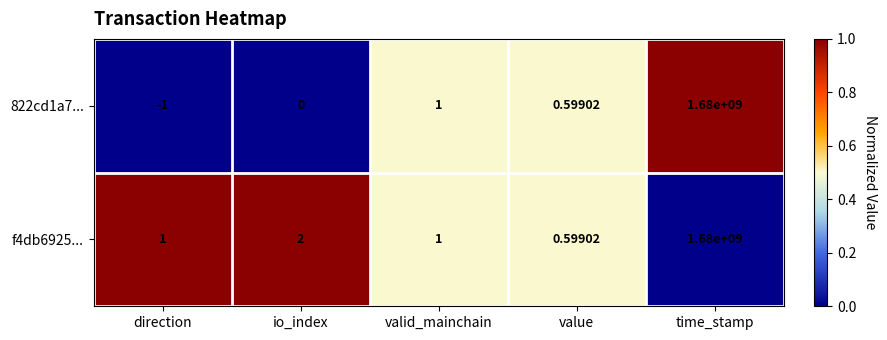

Is the value of f4db6925... at value greater than the value of 822cd1a7... at time_stamp?

No